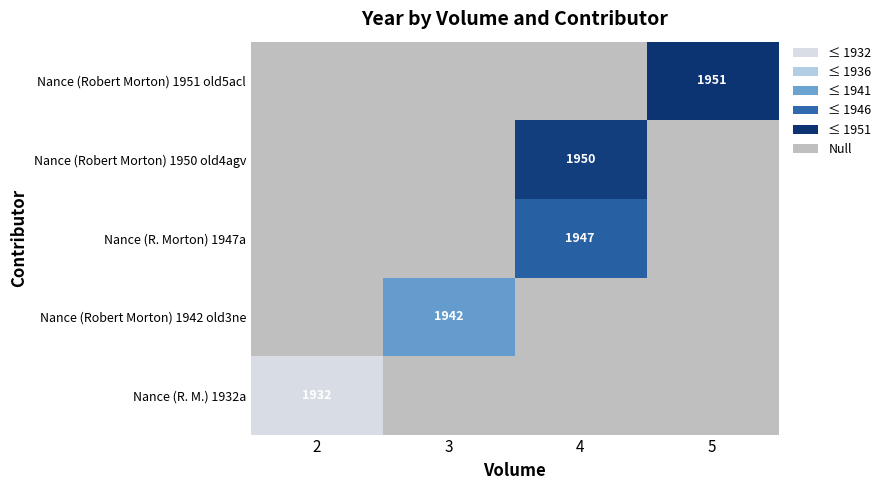

Is it true that Nance (R. M.) 1932a equals 403 at 2?

False